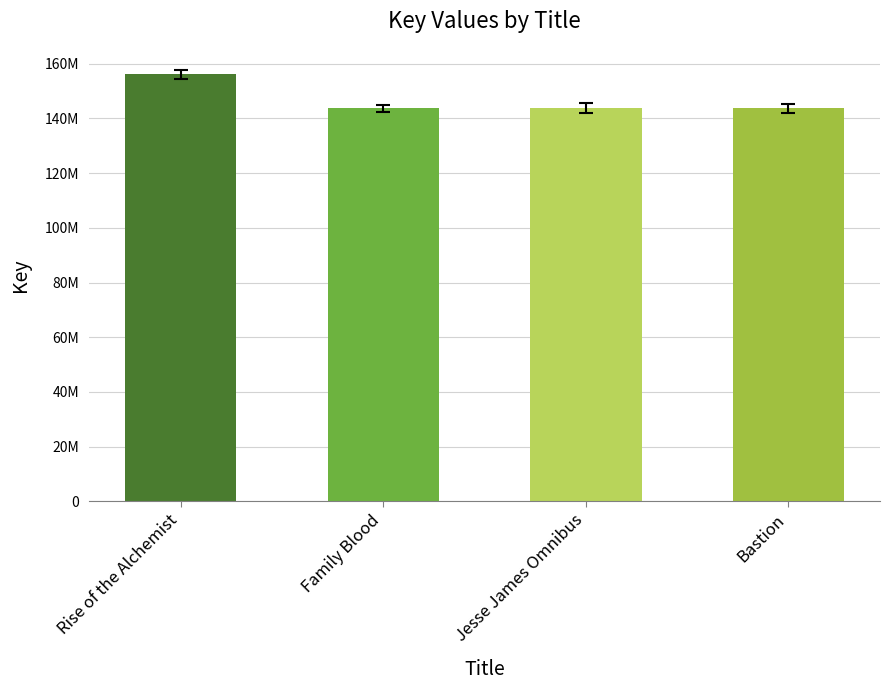

Does the chart contain any negative values?

No